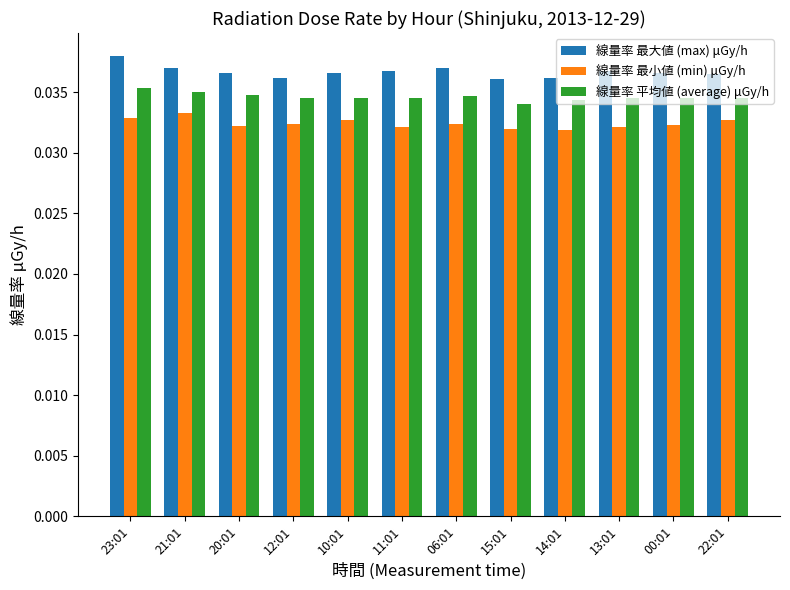

The value of 線量率 最大値 (max) μGy/h at 11:01 is 0.1. True or false?

False